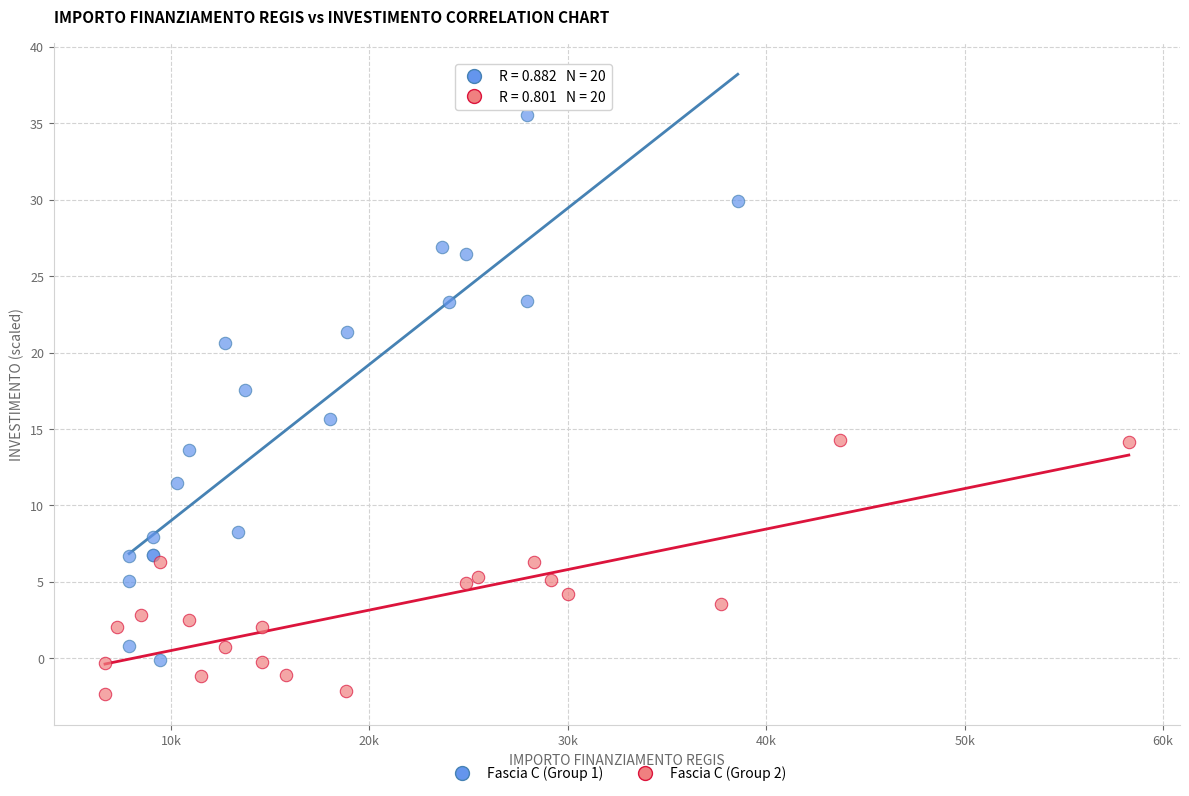

Which series reaches the minimum Y coordinate?

Fascia C (Group 2)